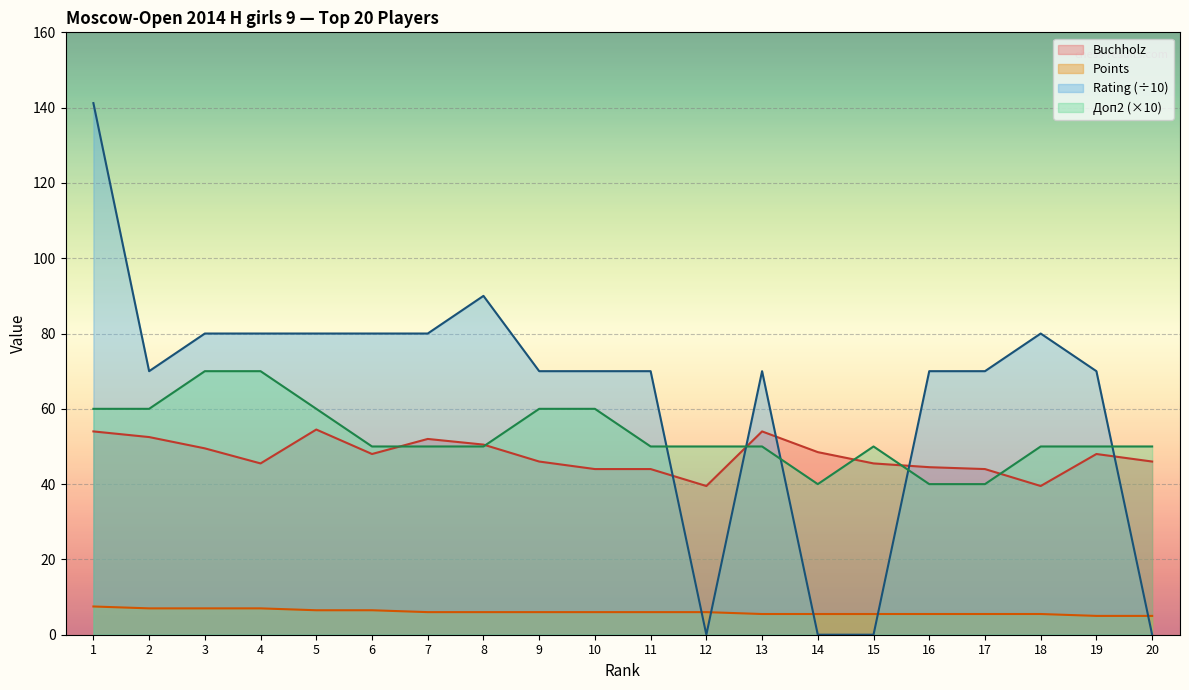

Reading left to right, what are all the values shown in this chart?

Points: 7.5	7.0	7.0	7.0	6.5	6.5	6.0	6.0	6.0	6.0	6.0	6.0	5.5	5.5	5.5	5.5	5.5	5.5	5.0	5.0
Buchholz: 54.0	52.5	49.5	45.5	54.5	48.0	52.0	50.5	46.0	44.0	44.0	39.5	54.0	48.5	45.5	44.5	44.0	39.5	48.0	46.0
Rating: 141.2	70.0	80.0	80.0	80.0	80.0	80.0	90.0	70.0	70.0	70.0	0.0	70.0	0.0	0.0	70.0	70.0	80.0	70.0	0.0
Doп2: 60.0	60.0	70.0	70.0	60.0	50.0	50.0	50.0	60.0	60.0	50.0	50.0	50.0	40.0	50.0	40.0	40.0	50.0	50.0	50.0